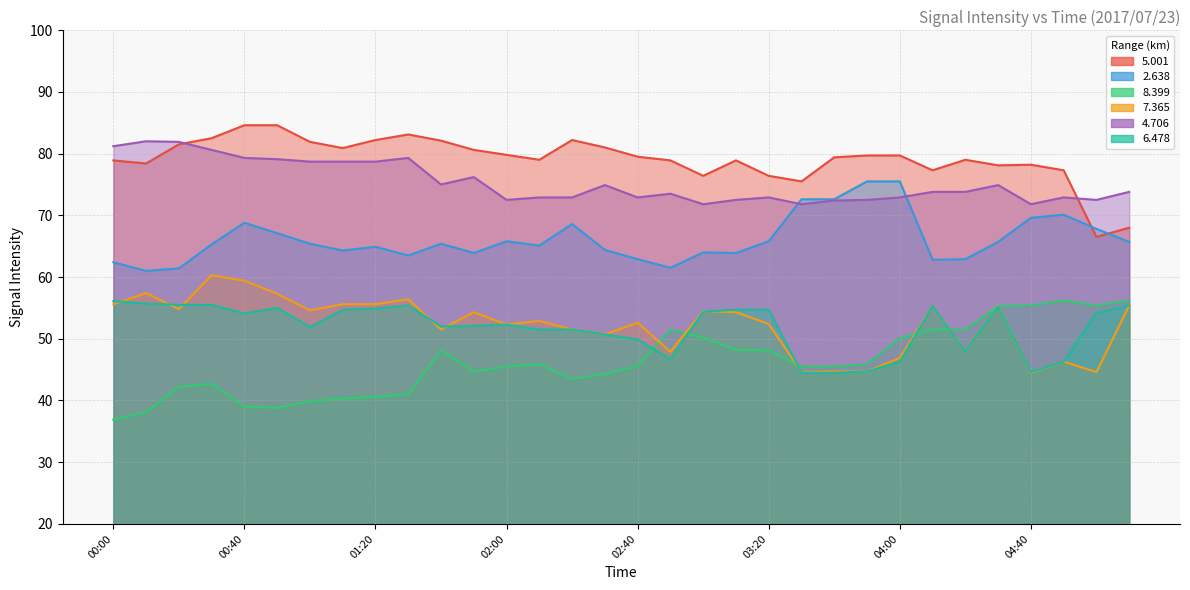

True or false:   6.478 and   4.706 intersect in this chart.

False